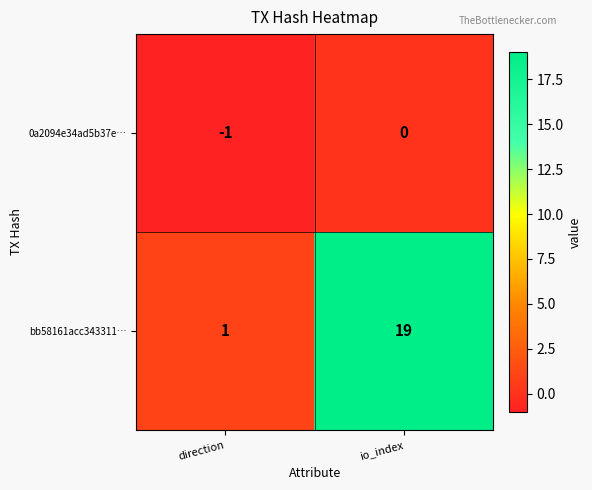

True or false: 0a2094e34ad5b37e… has a value of -1 at direction.

True